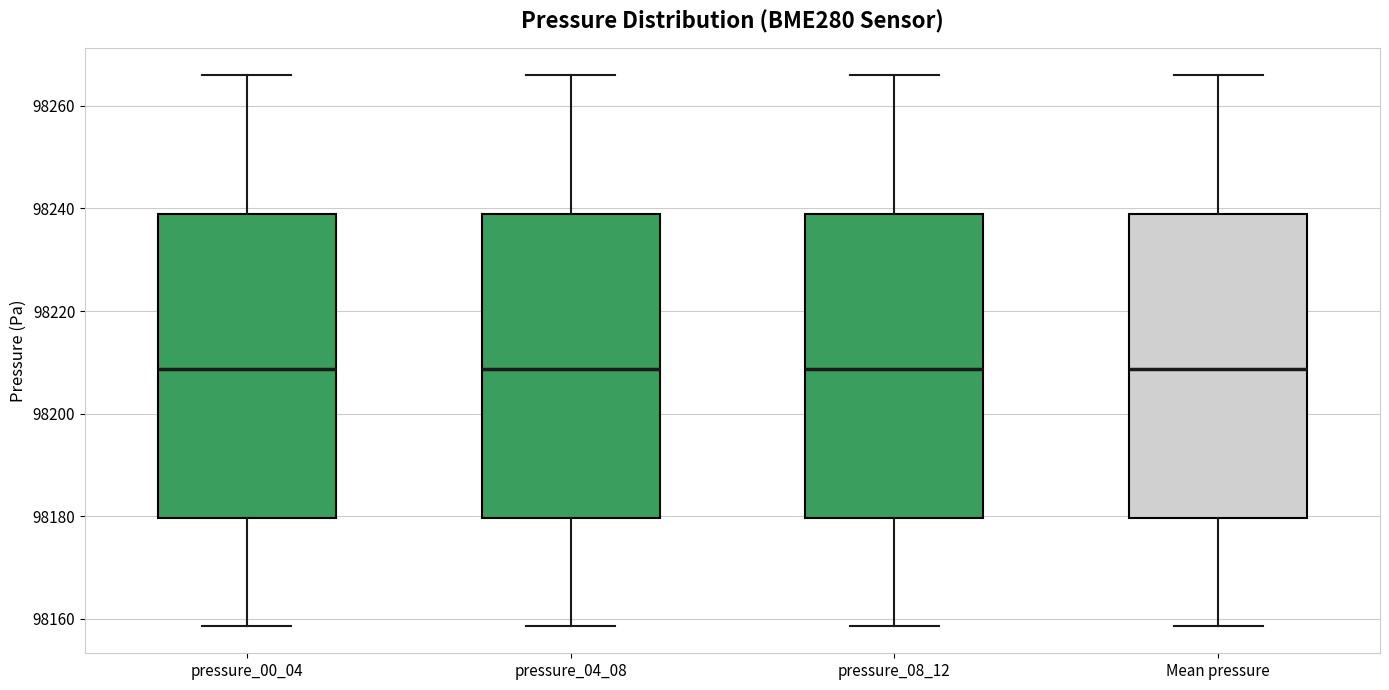

Reading left to right, read every box against the y-axis: the position of its median line, the range the box covers, and the ends of its whiskers. The values are not printed on the chart, so give them approximately, as read against the axis.

pressure_00_04: median 98208, box 98180 to 98238, whiskers 98158 to 98266
pressure_04_08: median 98208, box 98180 to 98238, whiskers 98158 to 98266
pressure_08_12: median 98208, box 98180 to 98238, whiskers 98158 to 98266
Mean pressure: median 98208, box 98180 to 98238, whiskers 98158 to 98266